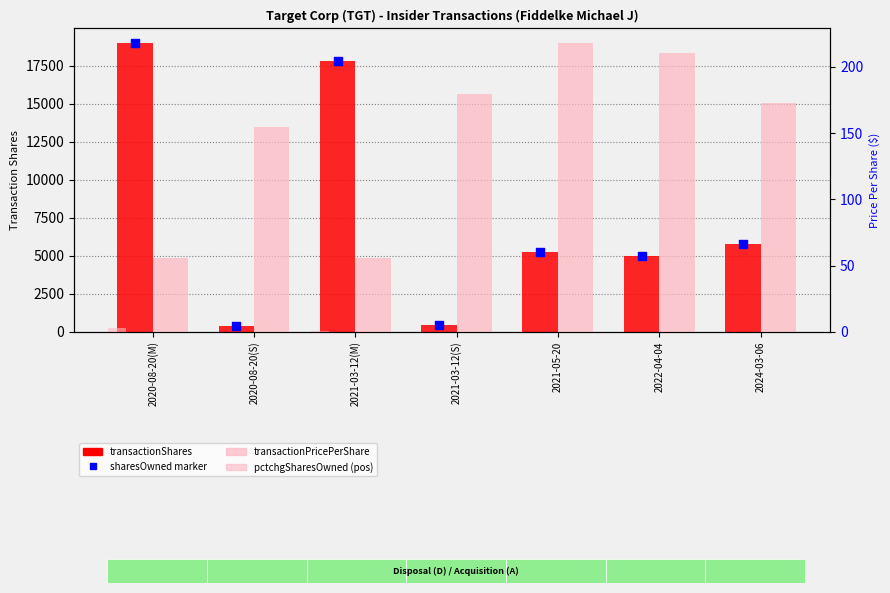

At how many categories does at least one series exceed 9167?

2